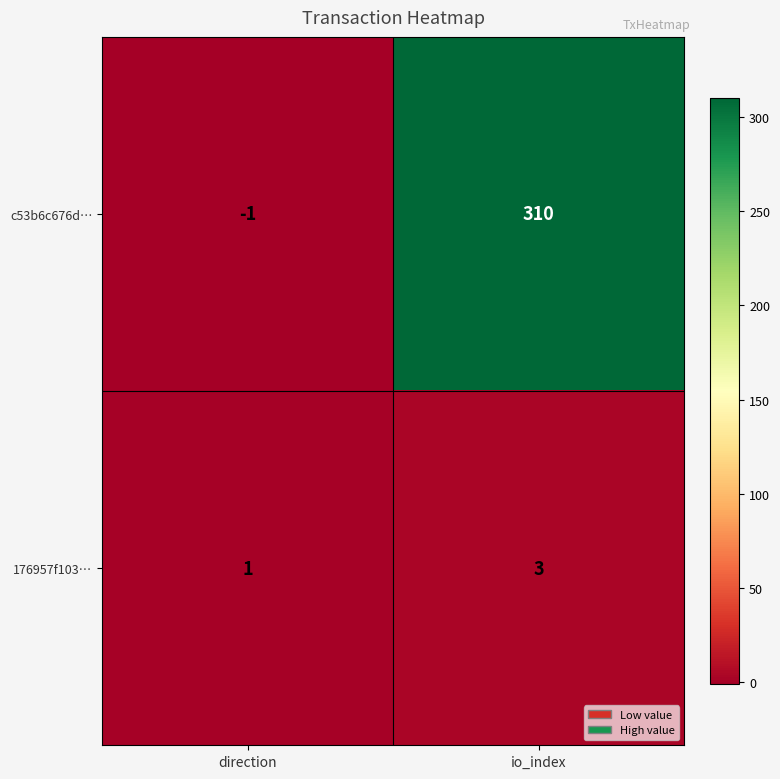

Which category has the lowest value across all series?

direction